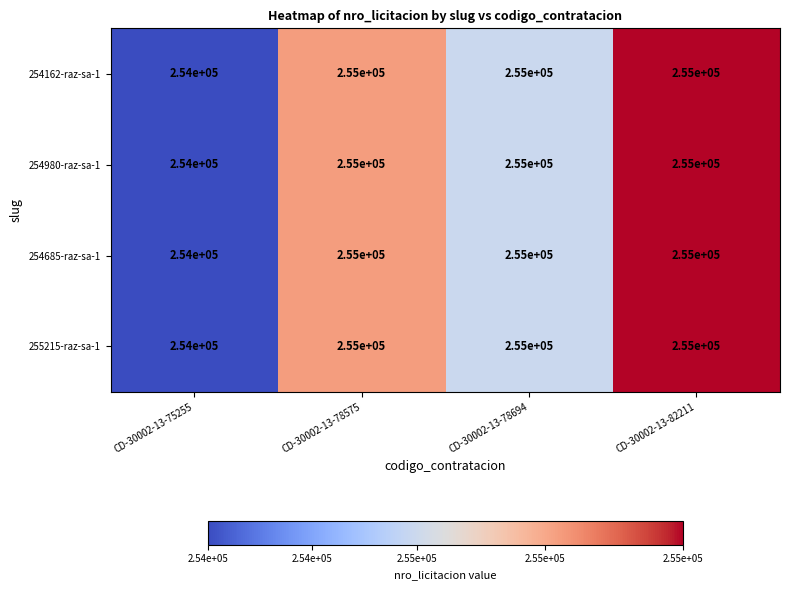

True or false: 254162-raz-sa-1 has a value of 101375 at CD-30002-13-78575.

False